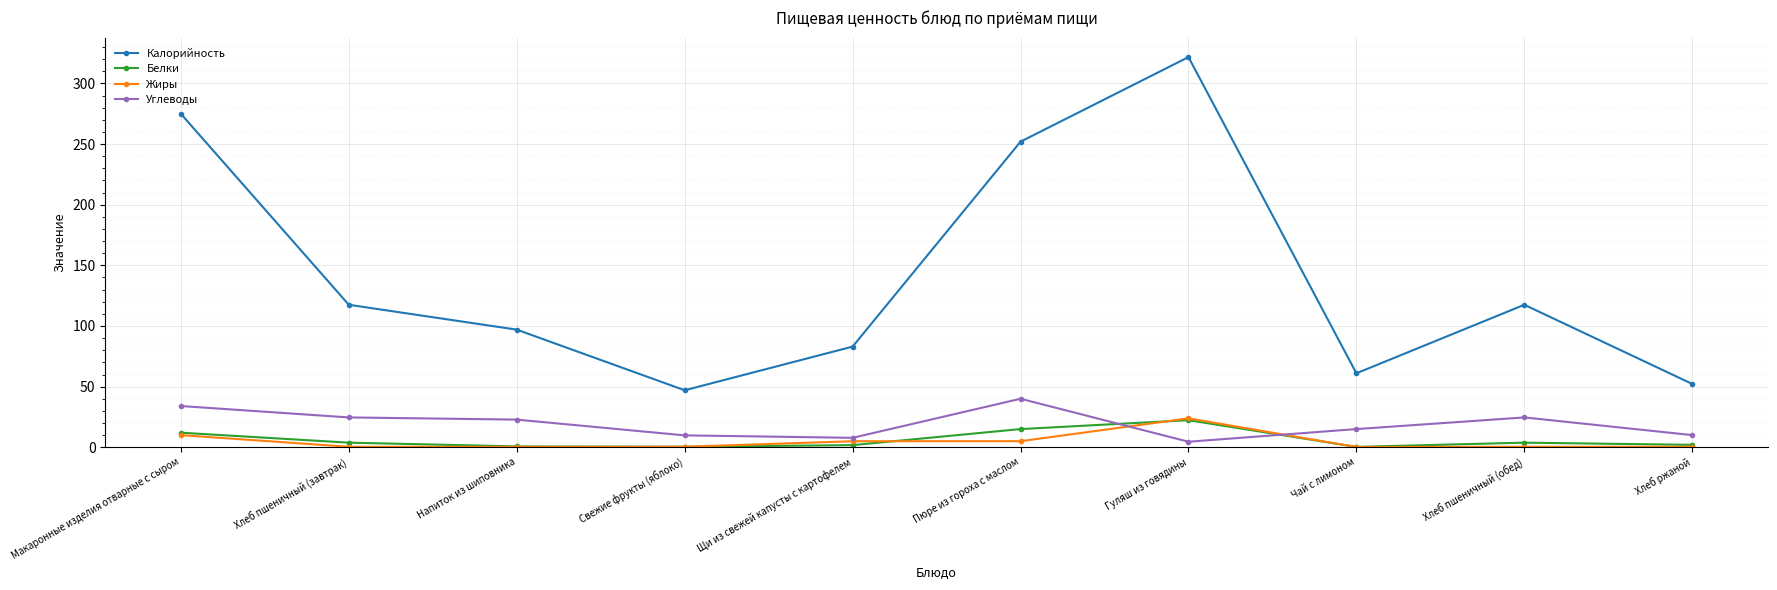

At which label does Белки reach its peak?

Гуляш из говядины